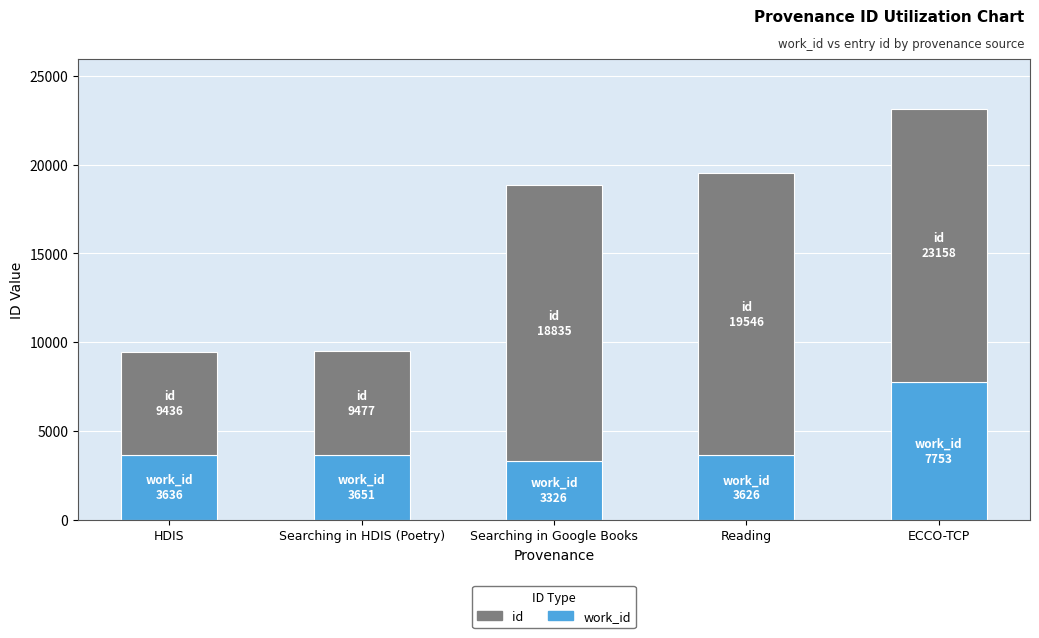

At which category is the sum across all series the highest?

ECCO-TCP